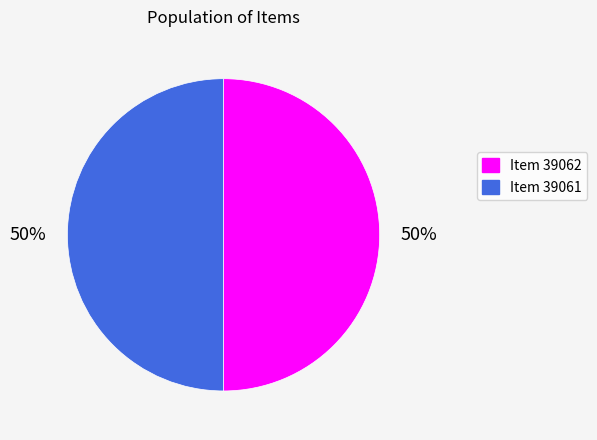

How many slices are in this pie chart?

2